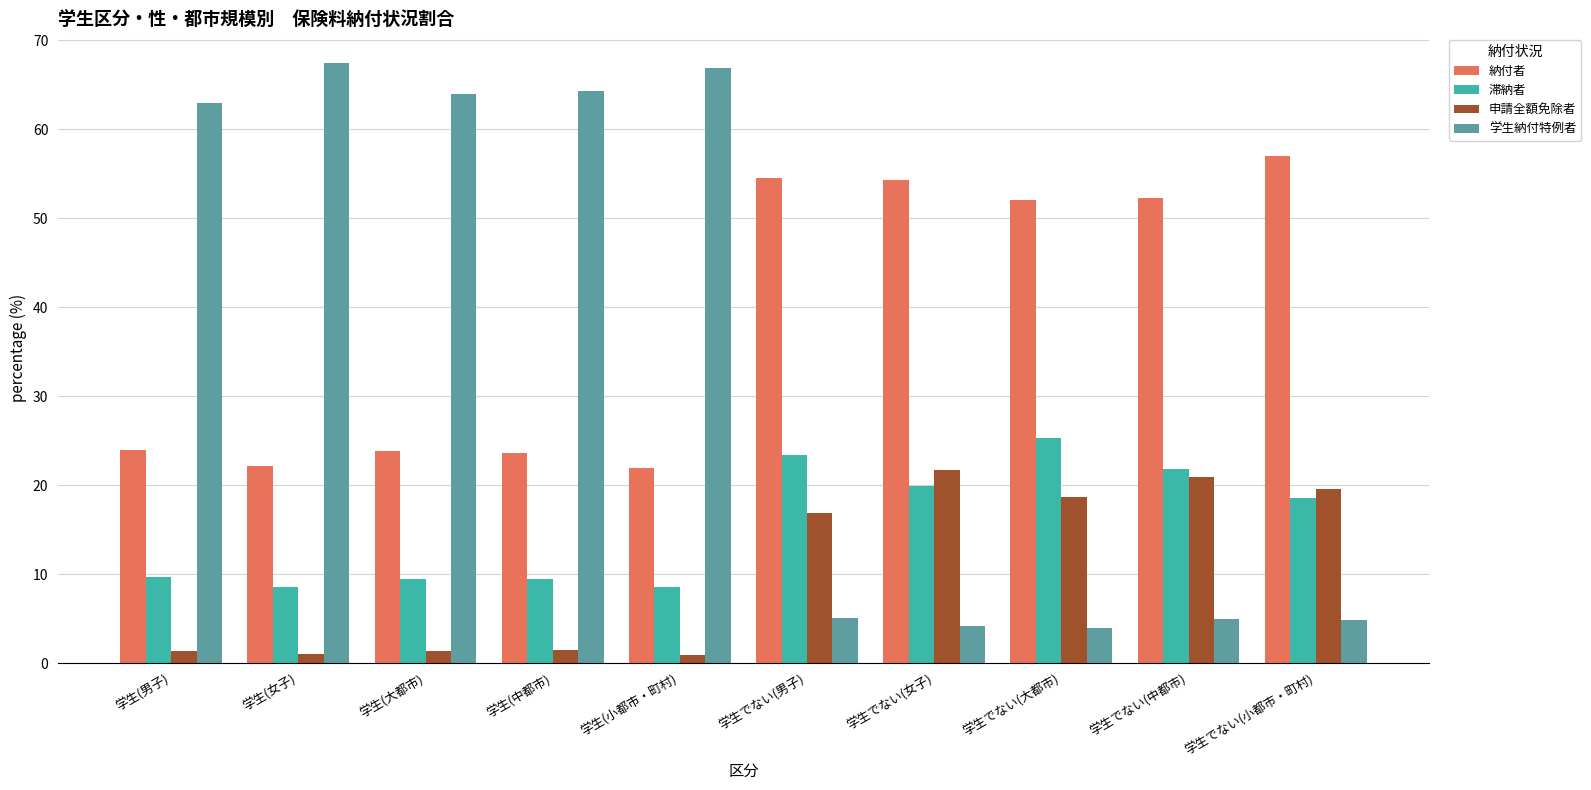

What is the label of the 3rd bar from the left?

学生(大都市)